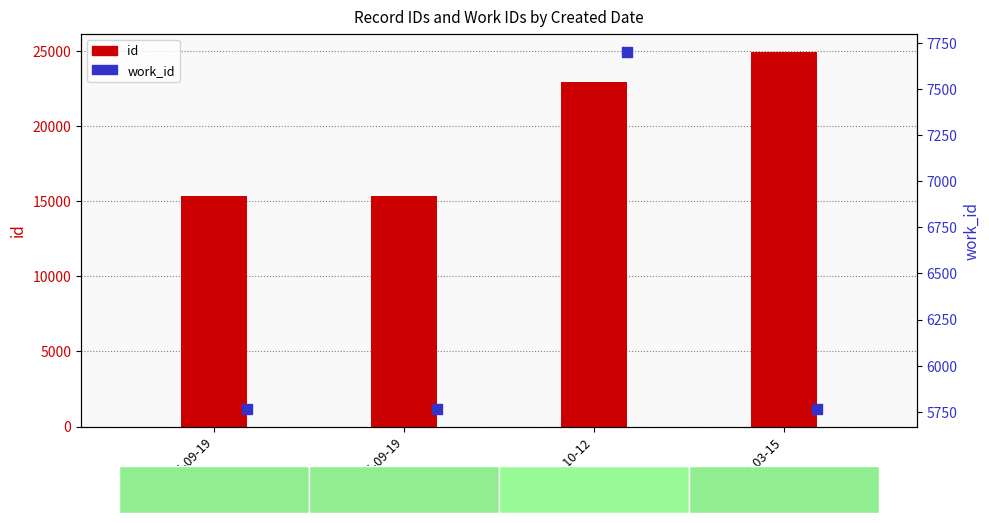

What is the total value across all series at 2013-10-12?

30637